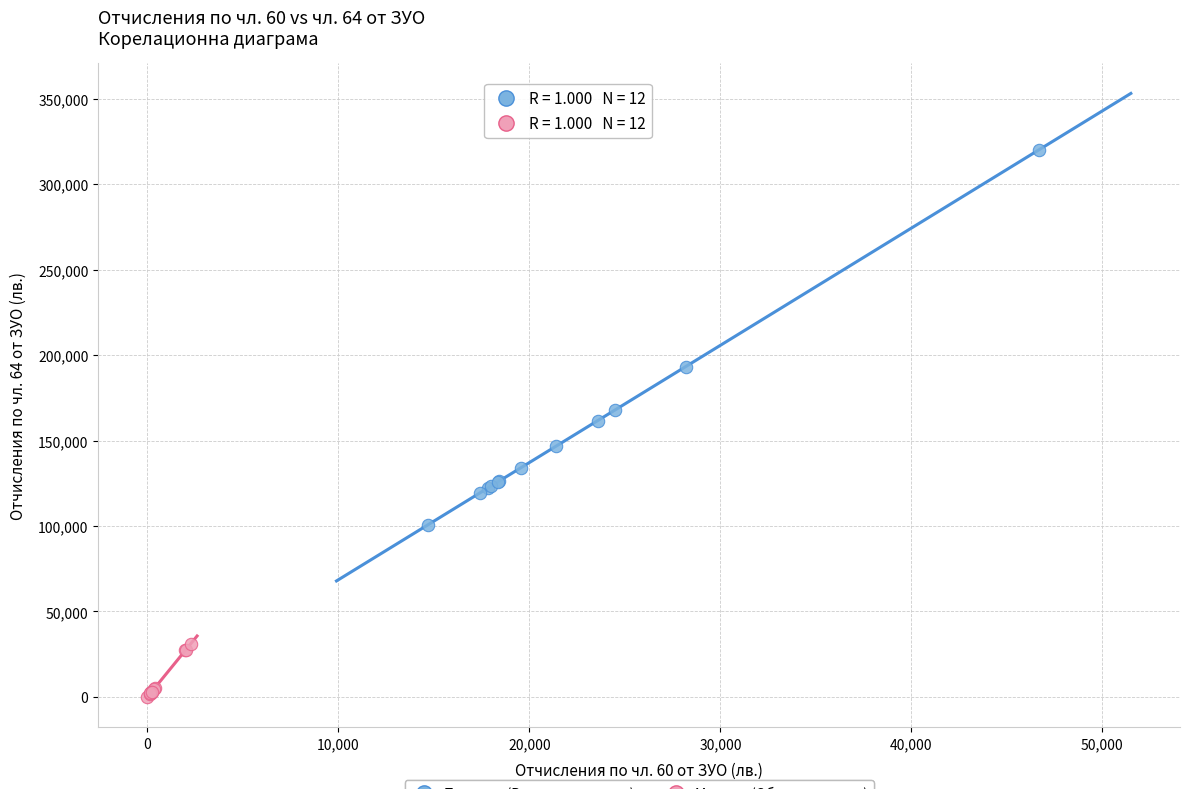

Which series has the largest Y range (max minus min)?

Пловдив (Регионално депо)